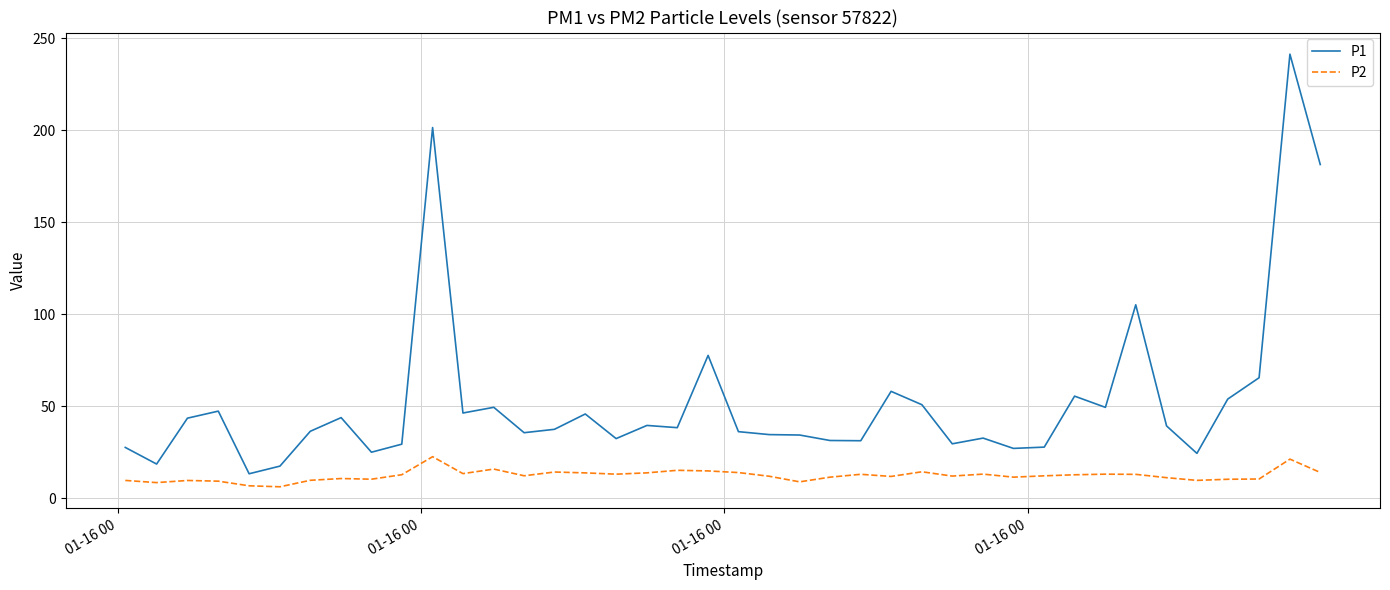

What is the lowest value of the P1 series?

13.3